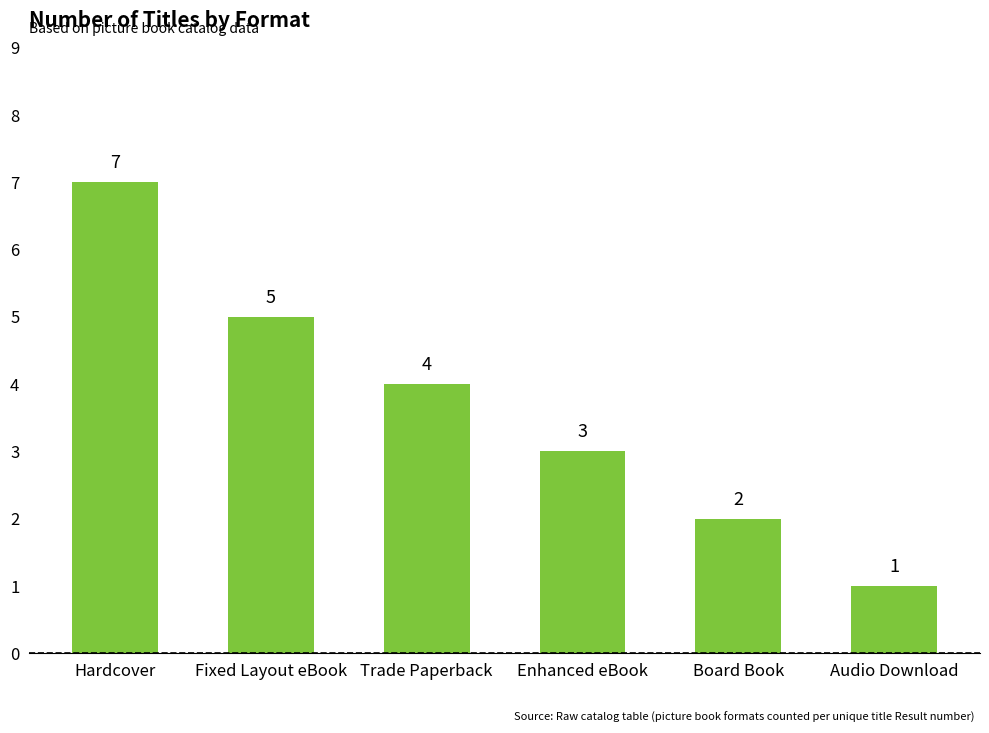

What position from the right is Board Book?

2